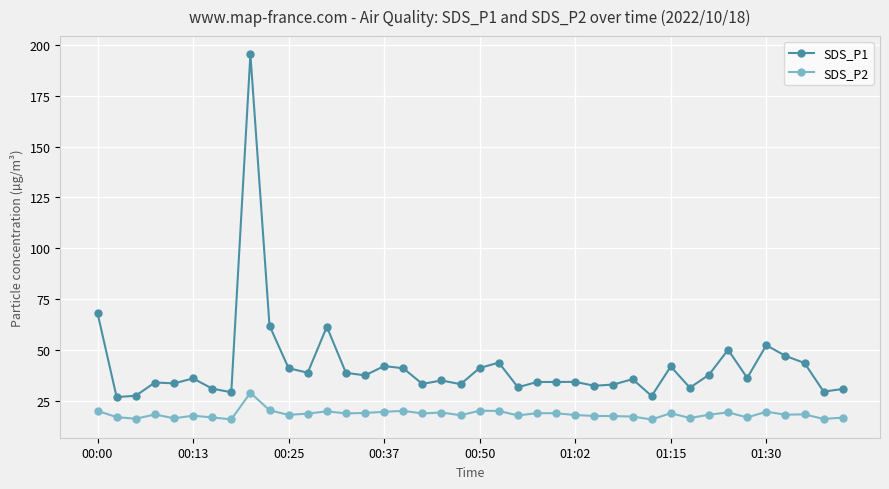

Count the number of data series in this chart.

2